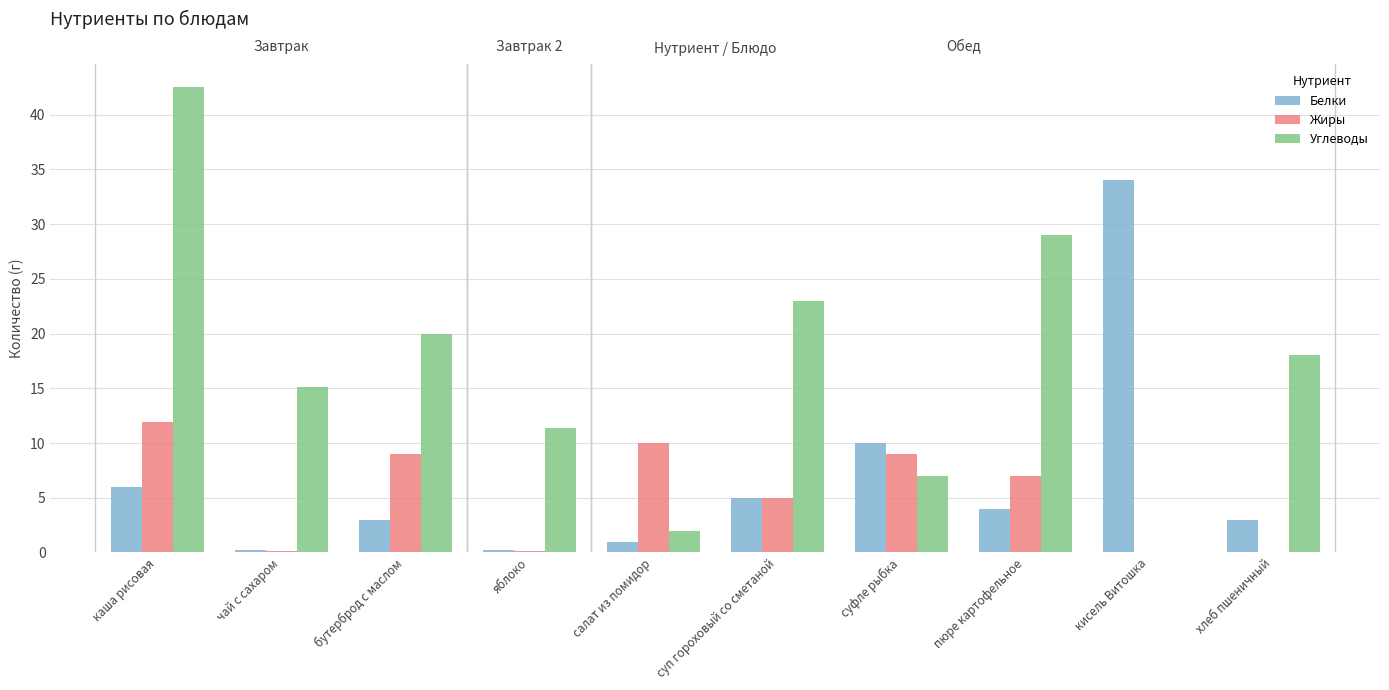

The value of Белки at суфле рыбка is 14.5. True or false?

False